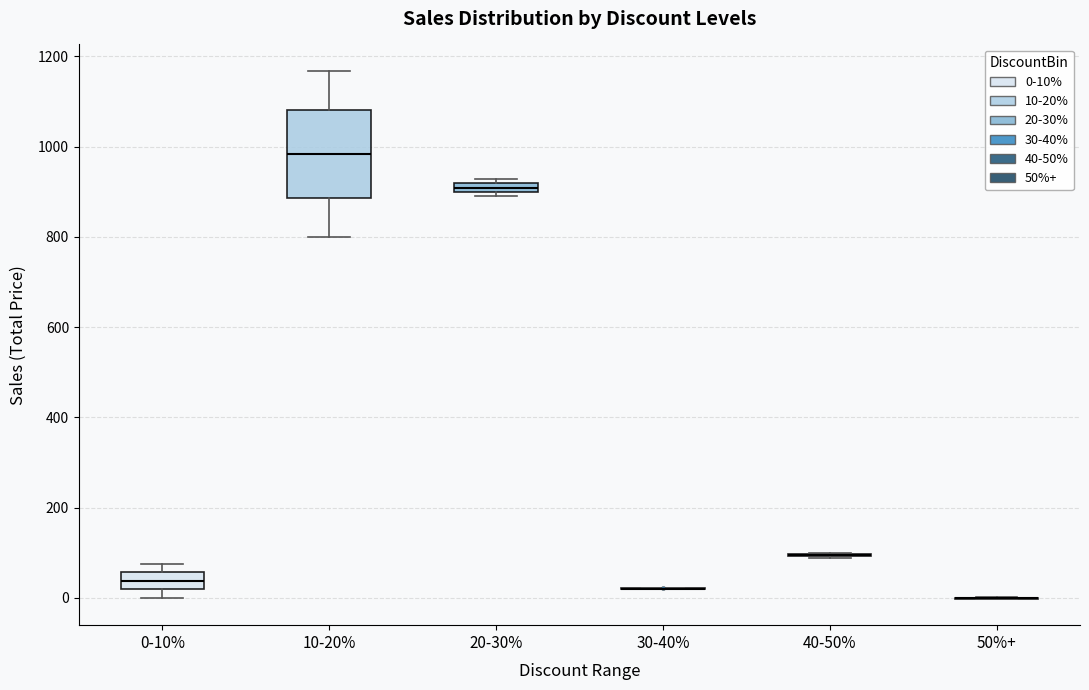

Where is the upper edge of the box for 20-30% on the y-axis? The values are not printed on the chart, so give them approximately, as read against the axis.

920